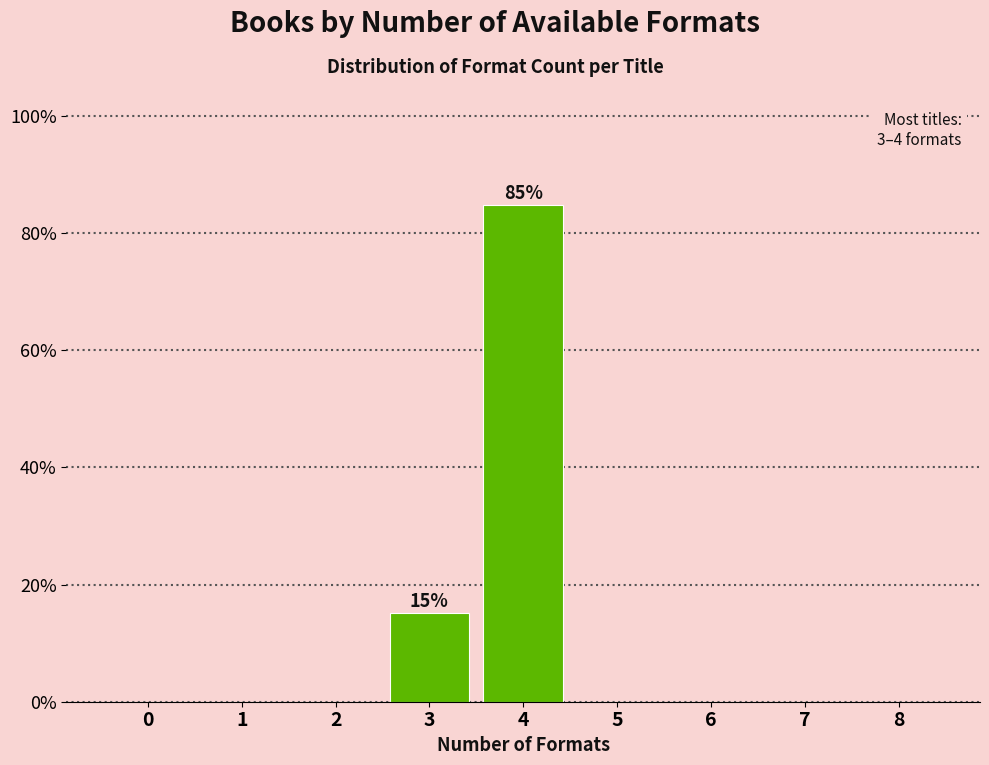

Reading left to right, extract all data points from this chart.

0=0.0	1=0.0	2=0.0	3=15.2	4=84.8	5=0.0	6=0.0	7=0.0	8=0.0